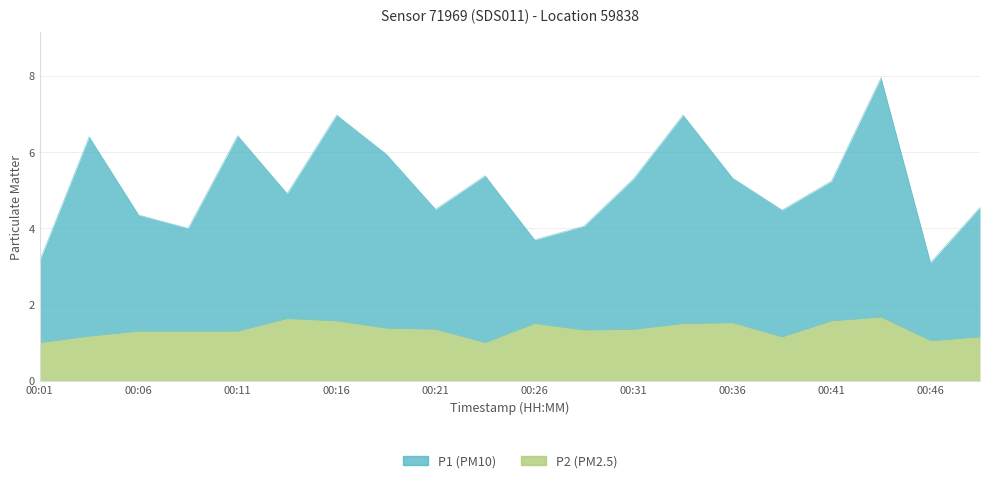

True or false: P1 and P2 cross at least once.

False